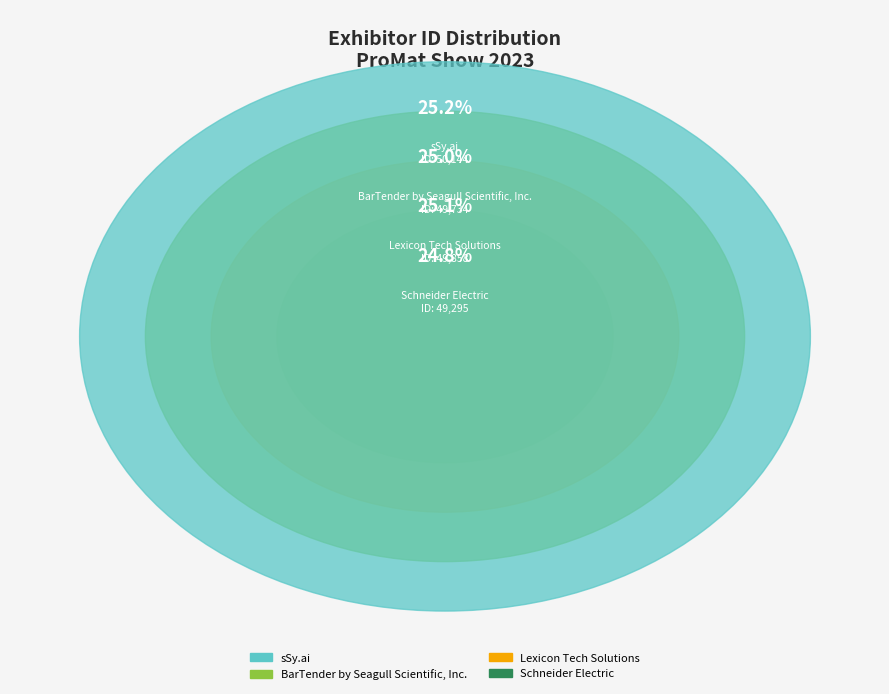

What is the change in value from BarTender by Seagull Scientific, Inc. to Lexicon Tech Solutions?

+124